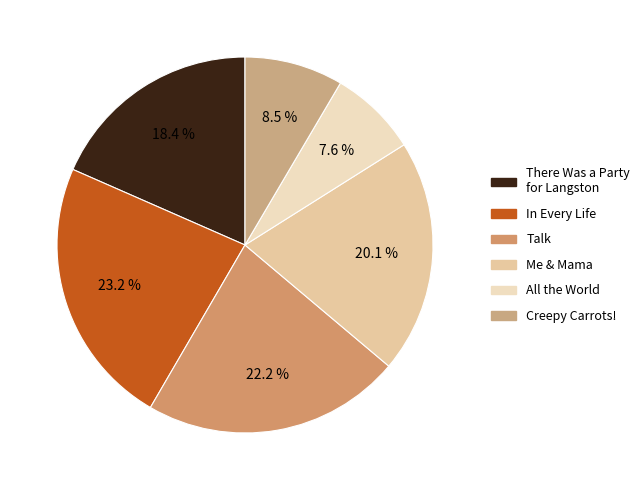

Do Me & Mama and In Every Life together represent more than half of the pie?

No